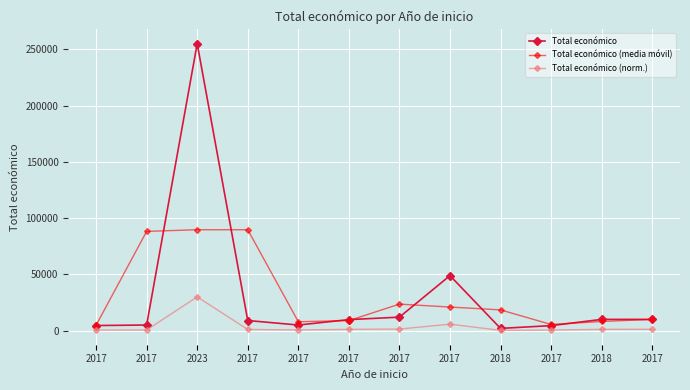

What is the smallest value displayed?

235.3